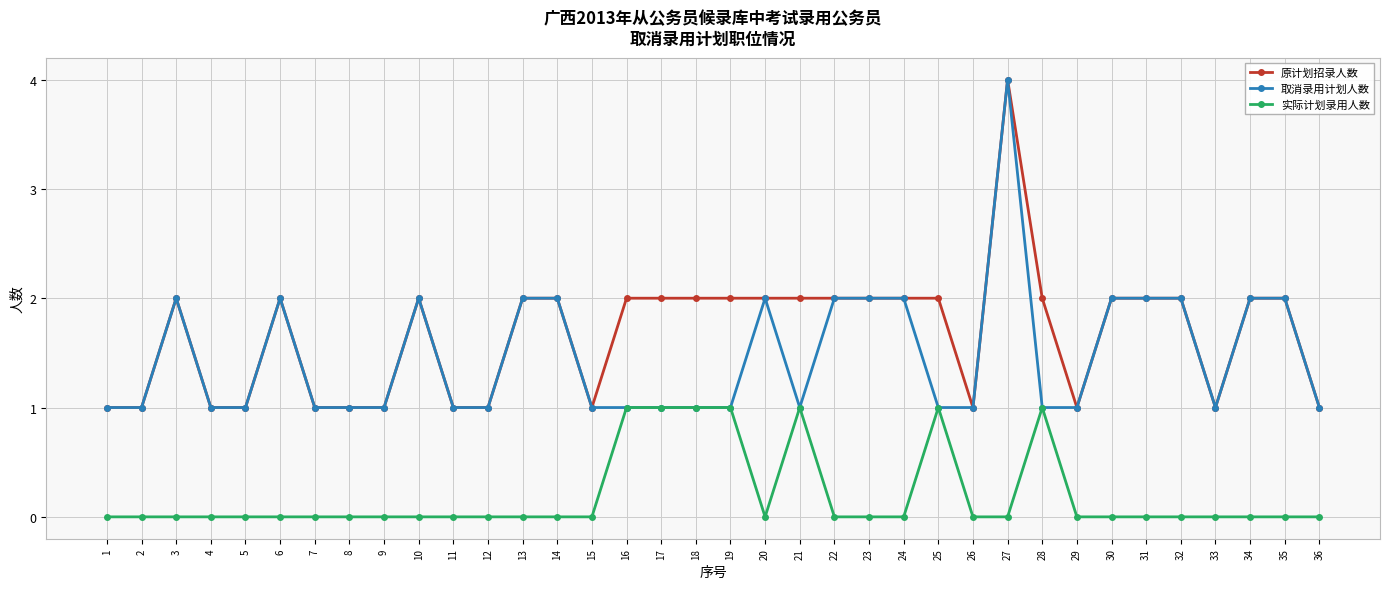

Which series has the largest total across all categories?

原计划招录人数